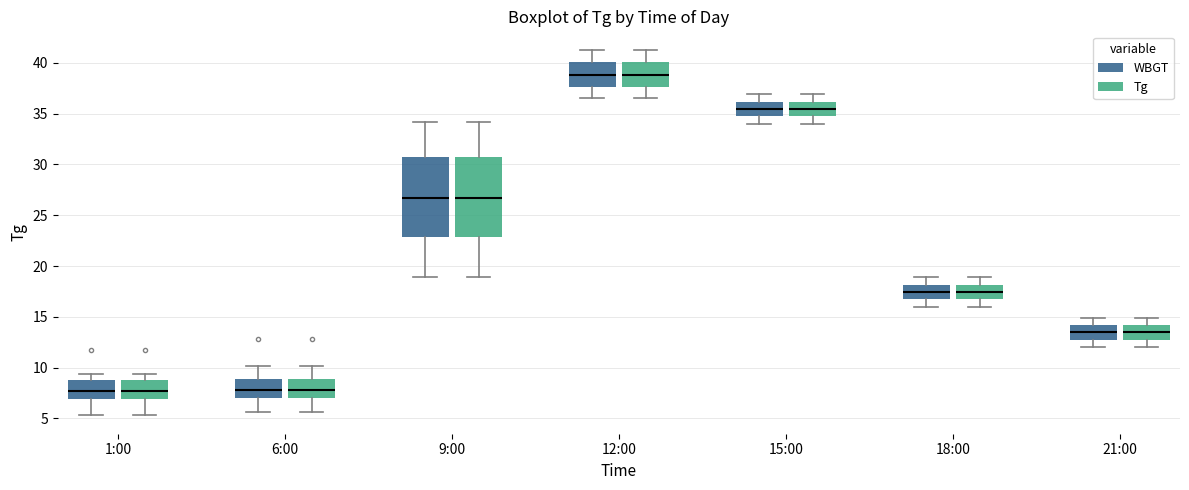

Reading left to right, transcribe this box plot: for each box, give where its median line is, the range the box spans, and where its two whiskers end, as read against the y-axis. The values are not printed on the chart, so give them approximately, as read against the axis.

1:00 (WBGT): median 7.5, box 7.0 to 9.0, whiskers 5.5 to 9.5
1:00 (Tg): median 7.5, box 7.0 to 9.0, whiskers 5.5 to 9.5
6:00 (WBGT): median 8.0, box 7.0 to 9.0, whiskers 5.5 to 10.0
6:00 (Tg): median 8.0, box 7.0 to 9.0, whiskers 5.5 to 10.0
9:00 (WBGT): median 26.5, box 23.0 to 30.5, whiskers 19.0 to 34.0
9:00 (Tg): median 26.5, box 23.0 to 30.5, whiskers 19.0 to 34.0
12:00 (WBGT): median 39.0, box 37.5 to 40.0, whiskers 36.5 to 41.5
12:00 (Tg): median 39.0, box 37.5 to 40.0, whiskers 36.5 to 41.5
15:00 (WBGT): median 35.5, box 34.5 to 36.0, whiskers 34.0 to 37.0
15:00 (Tg): median 35.5, box 34.5 to 36.0, whiskers 34.0 to 37.0
18:00 (WBGT): median 17.5, box 16.5 to 18.0, whiskers 16.0 to 19.0
18:00 (Tg): median 17.5, box 16.5 to 18.0, whiskers 16.0 to 19.0
21:00 (WBGT): median 13.5, box 12.5 to 14.0, whiskers 12.0 to 15.0
21:00 (Tg): median 13.5, box 12.5 to 14.0, whiskers 12.0 to 15.0